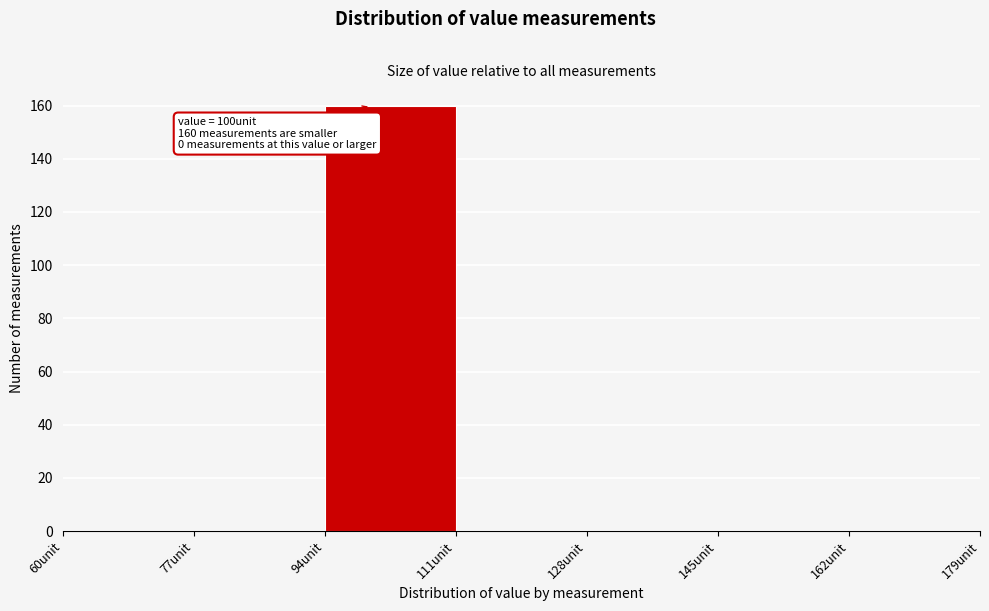

Which range on the x-axis has the tallest bar?

94 to 111